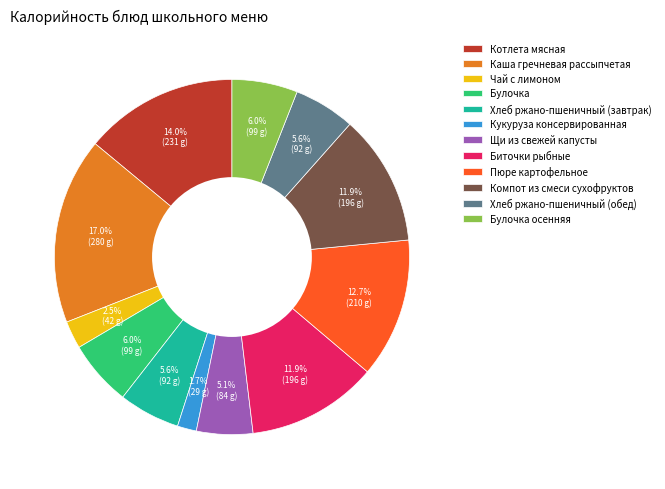

To the nearest percent, what is the difference between the largest and smallest slice percentages?

15%